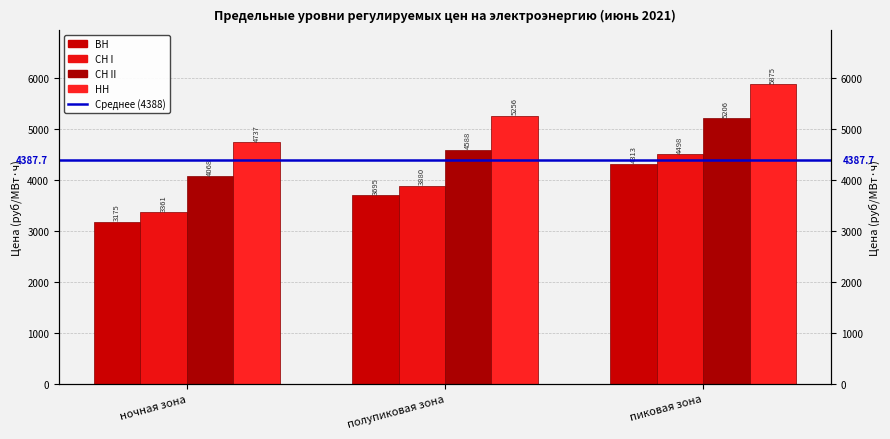

Which category has the lowest value in the НН series?

ночная зона